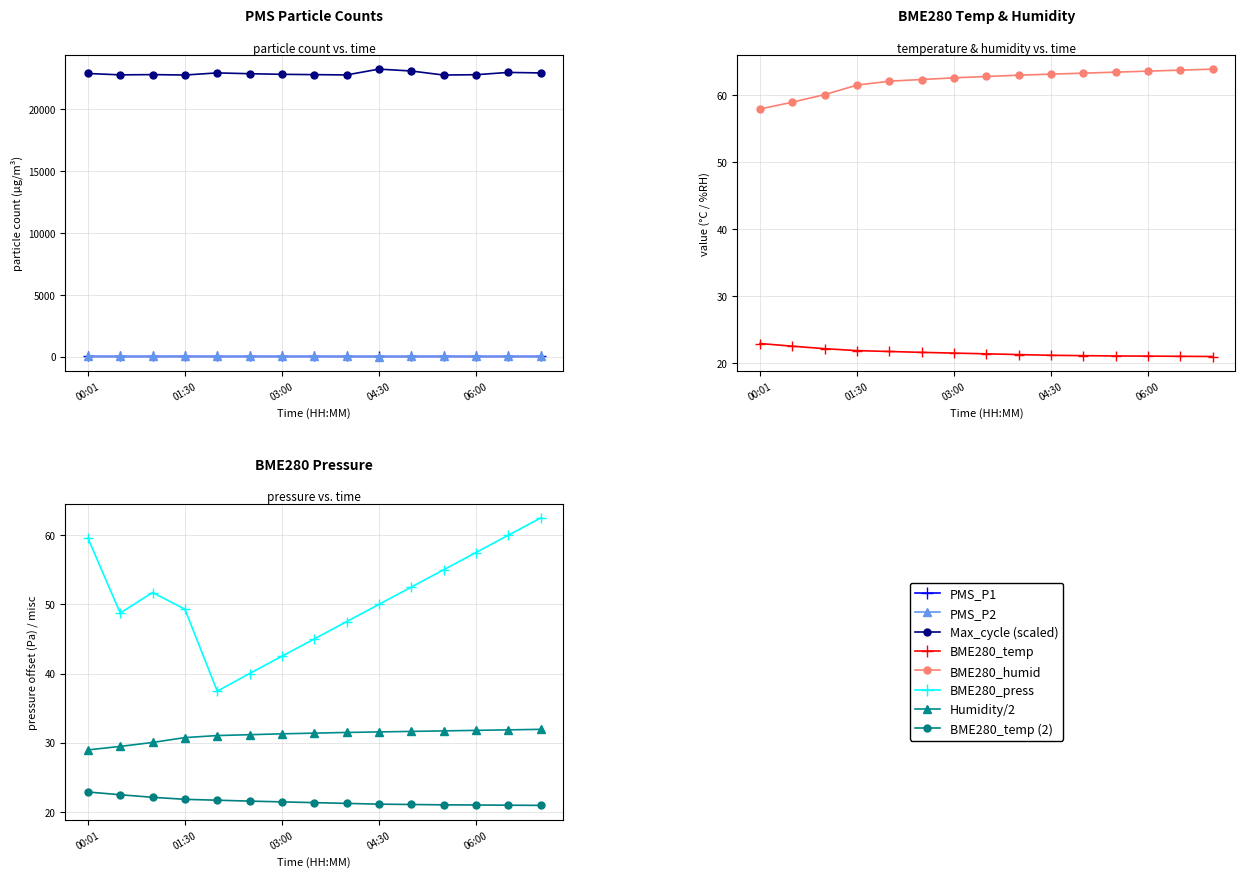

True or false: Max_cycle and BME280_humid intersect in this chart.

False